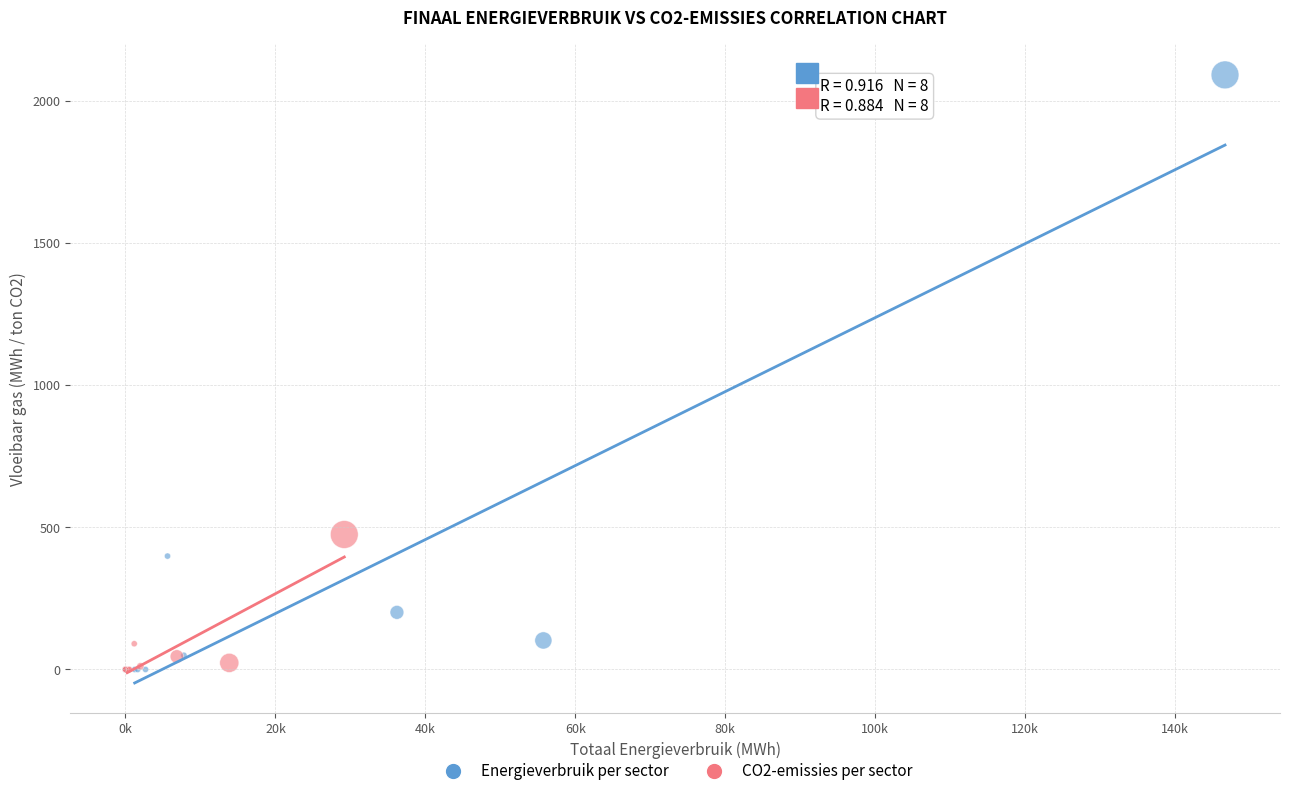

What are all the series names shown in the legend?

Energieverbruik per sector, CO2-emissies per sector